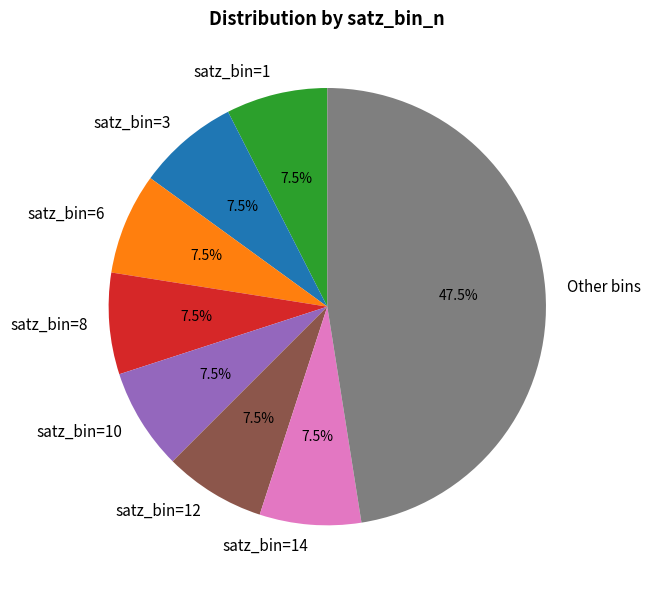

Count the number of slices in the pie.

8